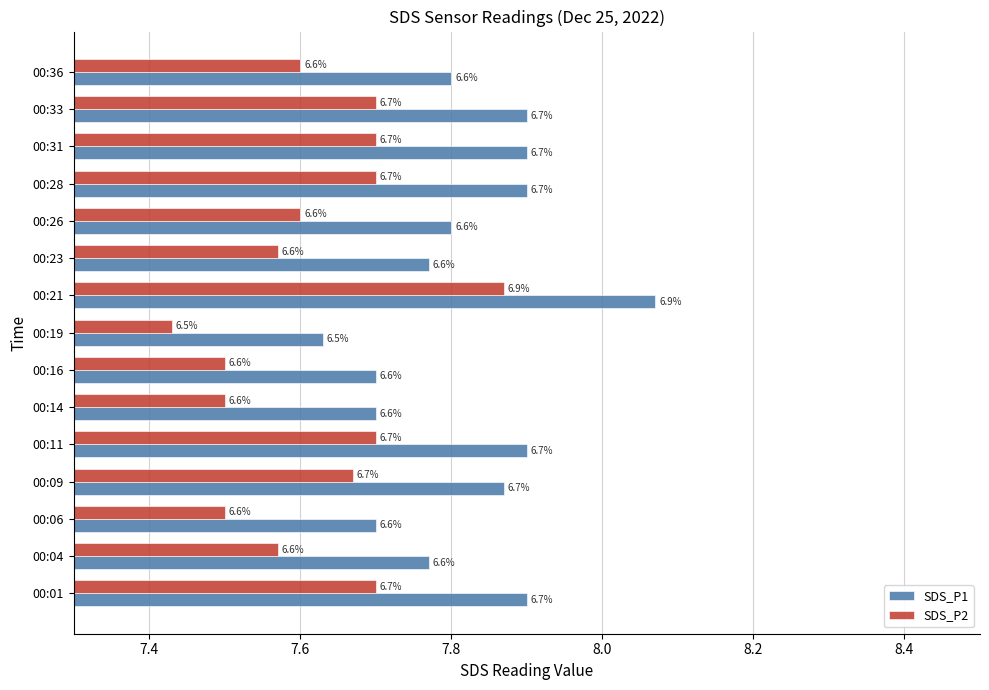

What is the maximum value for SDS_P1?

8.1